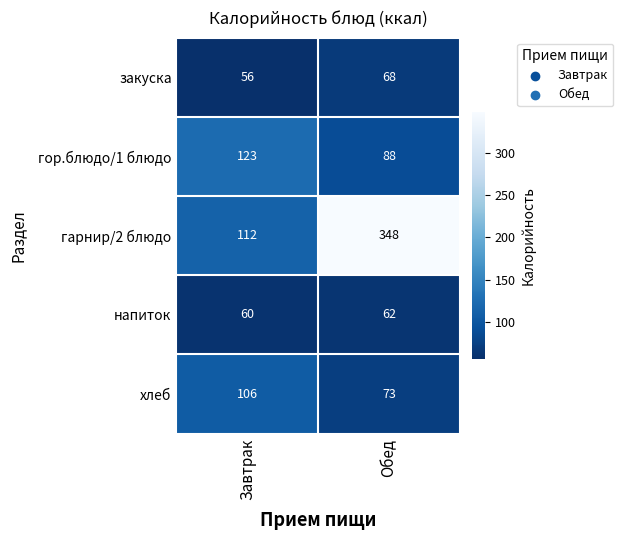

Reading left to right, list all the values displayed in this chart.

закуска: Завтрак=56	Обед=68
гор.блюдо/1 блюдо: Завтрак=123	Обед=88
гарнир/2 блюдо: Завтрак=112	Обед=348
напиток: Завтрак=60	Обед=62
хлеб: Завтрак=106	Обед=73